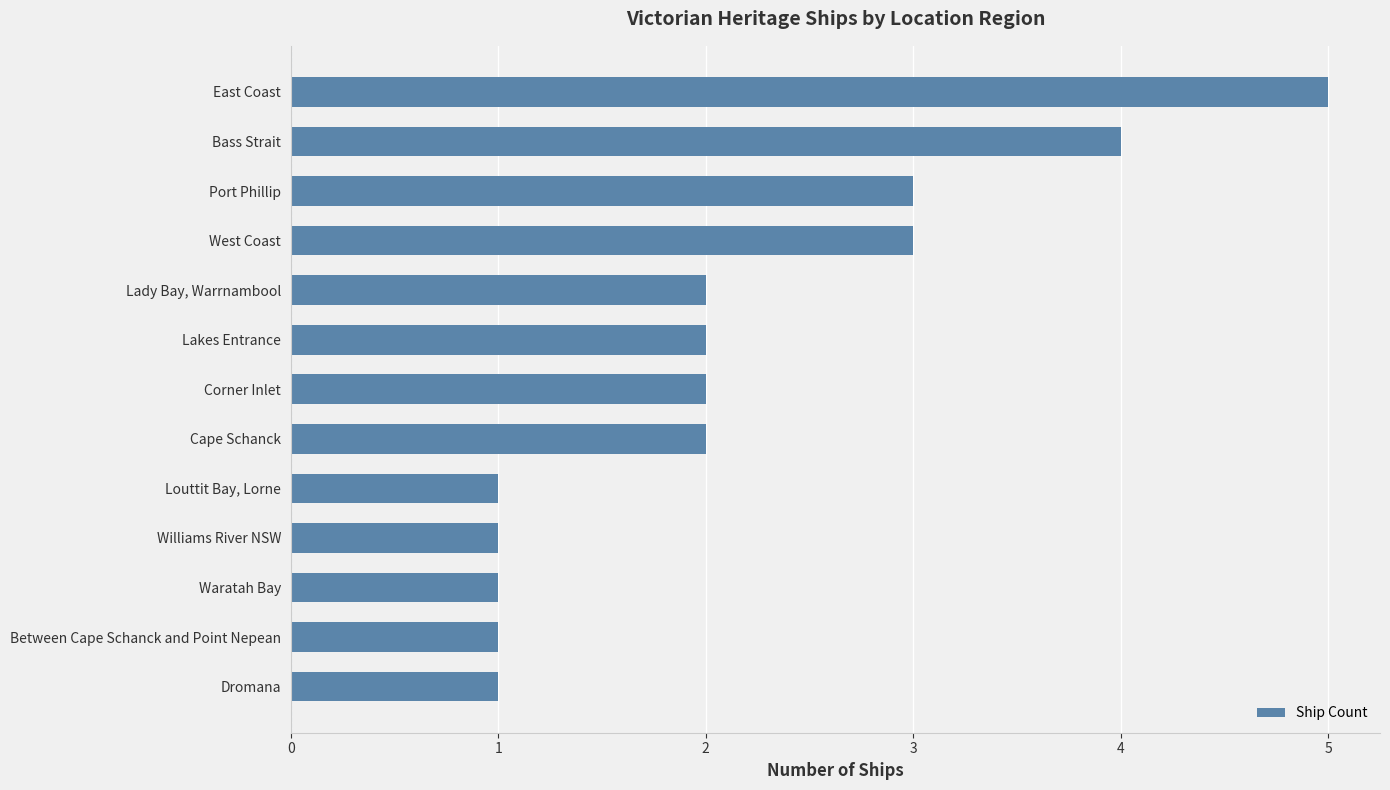

How many bars are there in total?

13